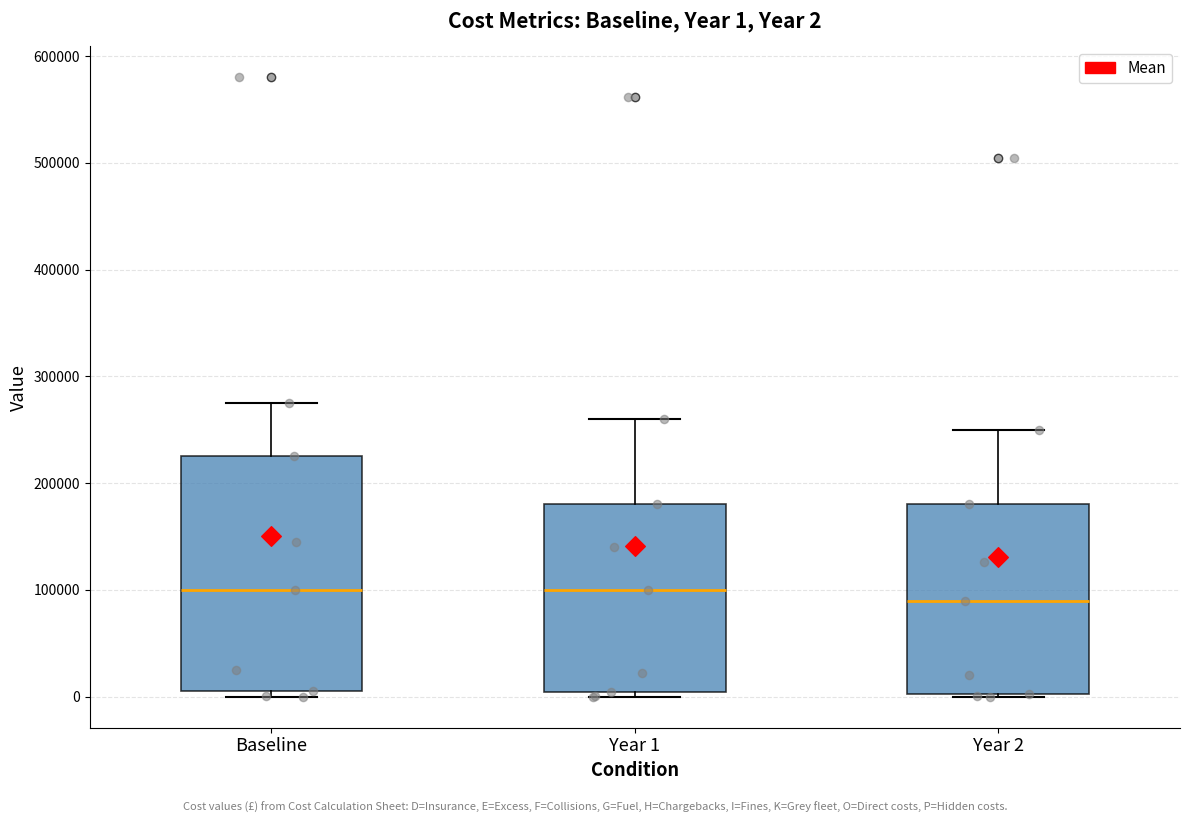

Comparing the boxes themselves (not the whiskers), which one is the tallest?

Baseline